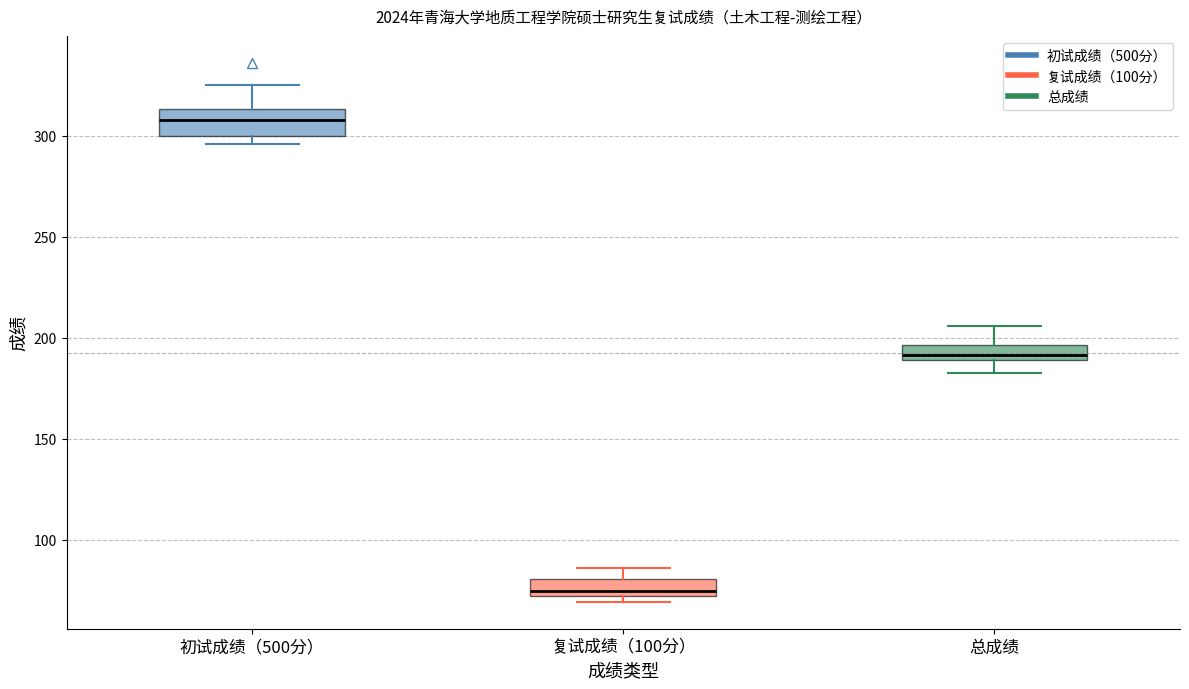

Which box's median line is the highest?

初试成绩（500分）